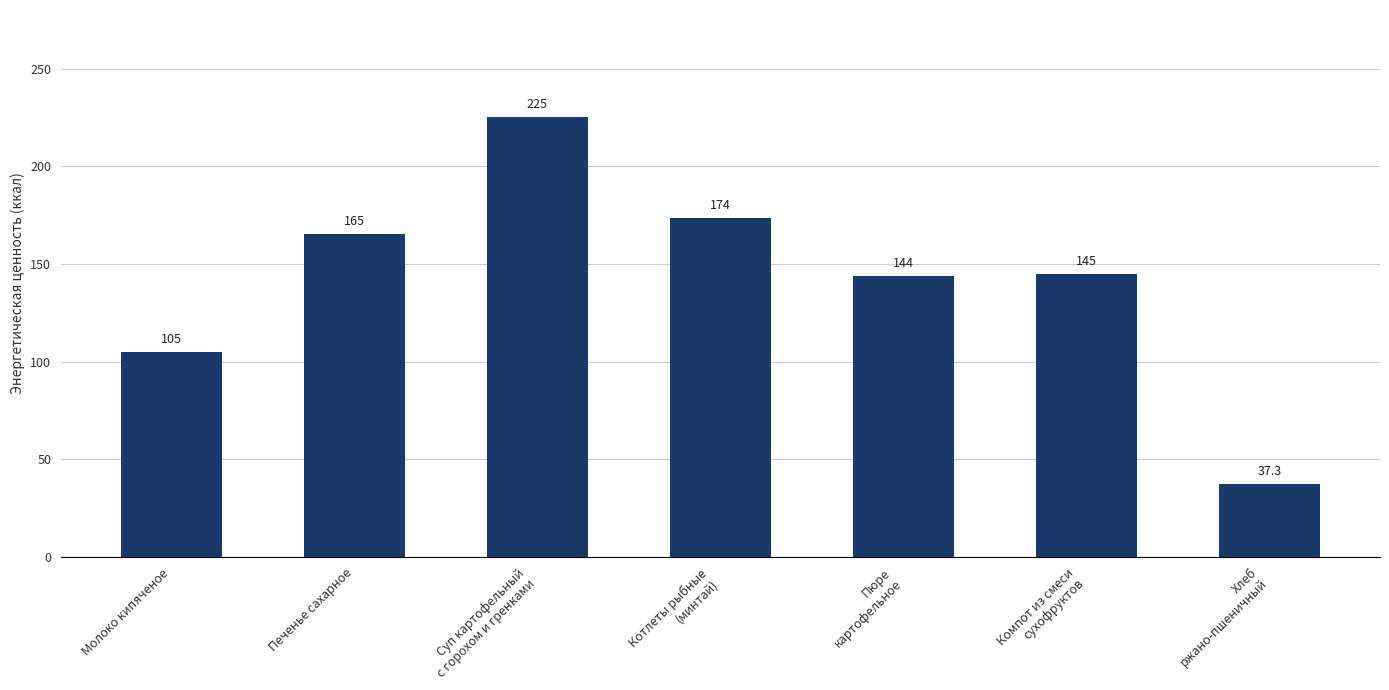

At which category does the chart reach its minimum across all series?

Хлеб
ржано-пшеничный